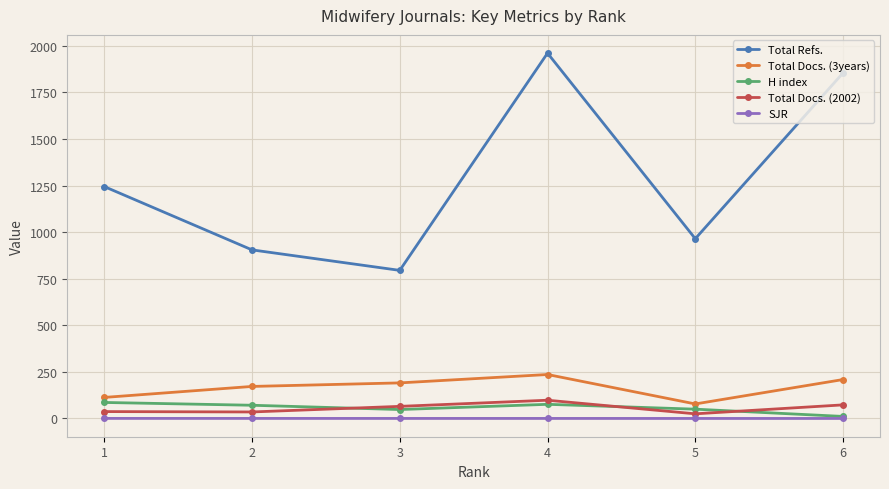

List the labels in order of Total Refs. value, largest first.

4, 6, 1, 5, 2, 3